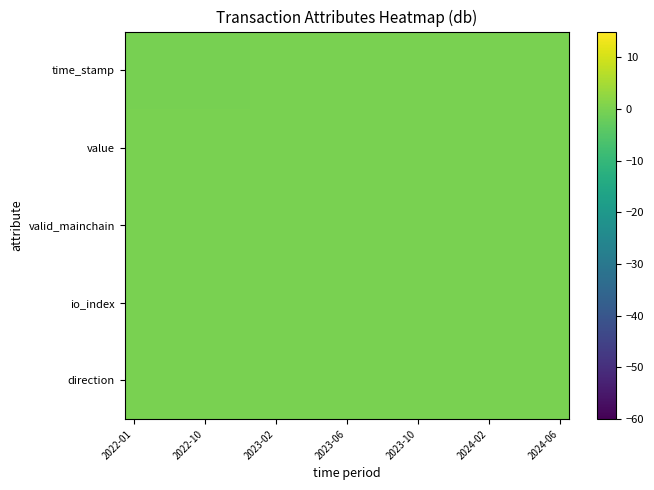

Reading left to right, list all the values displayed in this chart.

direction: 0.0	0.0	0.0	0.0	0.0	0.0	0.0	0.0	0.0	0.0	0.0	0.0	0.0	0.0	0.0	0.0	0.0	0.0	0.0	0.0	0.0	0.0	0.0	0.0	0.0
io_index: 0.0	0.0	0.0	0.0	0.0	0.0	0.0	0.0	0.0	0.0	0.0	0.0	0.0	0.0	0.0	0.0	0.0	0.0	0.0	0.0	0.0	0.0	0.0	0.0	0.0
valid_mainchain: 0.0	0.0	0.0	0.0	0.0	0.0	0.0	0.0	0.0	0.0	0.0	0.0	0.0	0.0	0.0	0.0	0.0	0.0	0.0	0.0	0.0	0.0	0.0	0.0	0.0
value: 0.0	0.0	0.0	0.0	0.0	0.0	0.0	0.0	0.0	0.0	0.0	0.0	0.0	0.0	0.0	0.0	0.0	0.0	0.0	0.0	0.0	0.0	0.0	0.0	0.0
time_stamp: -0.3	-0.3	-0.3	-0.3	-0.3	-0.3	-0.2	-0.2	-0.2	-0.2	-0.2	-0.2	-0.2	-0.1	-0.1	-0.1	-0.1	-0.1	-0.1	-0.1	-0.1	-0.0	-0.0	-0.0	0.0